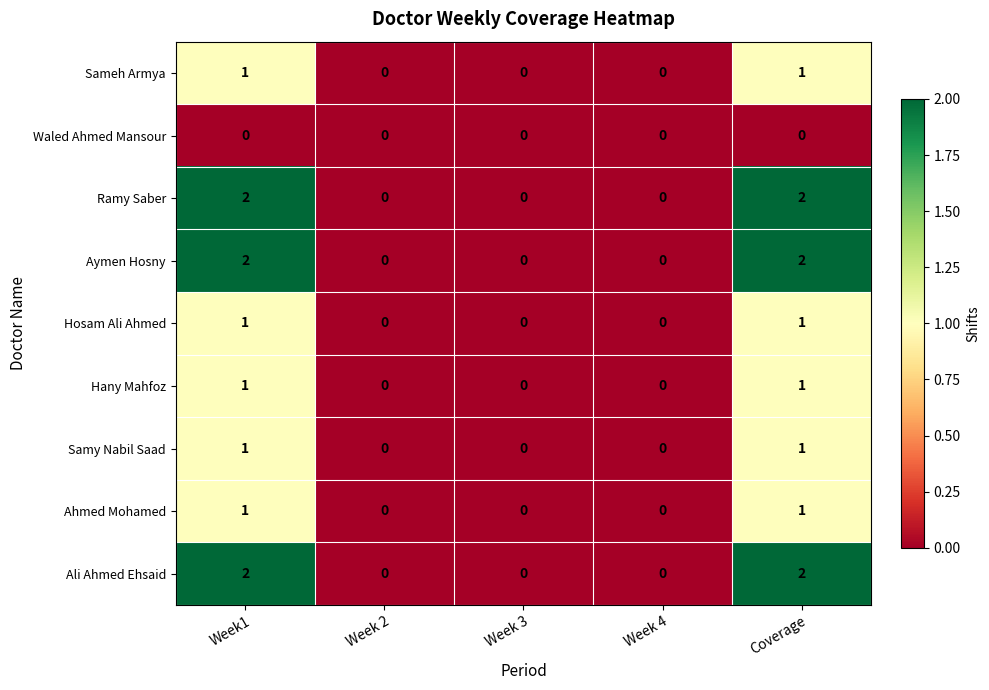

Is it true that Hany Mahfoz equals 1 at Week 4?

False